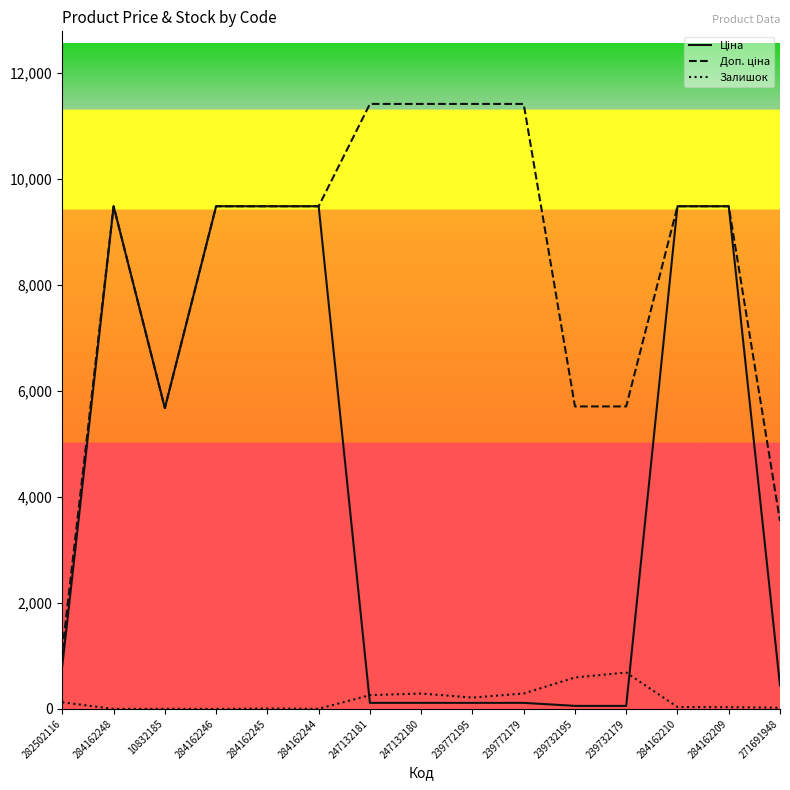

What is the maximum value shown in the chart?

11410.0